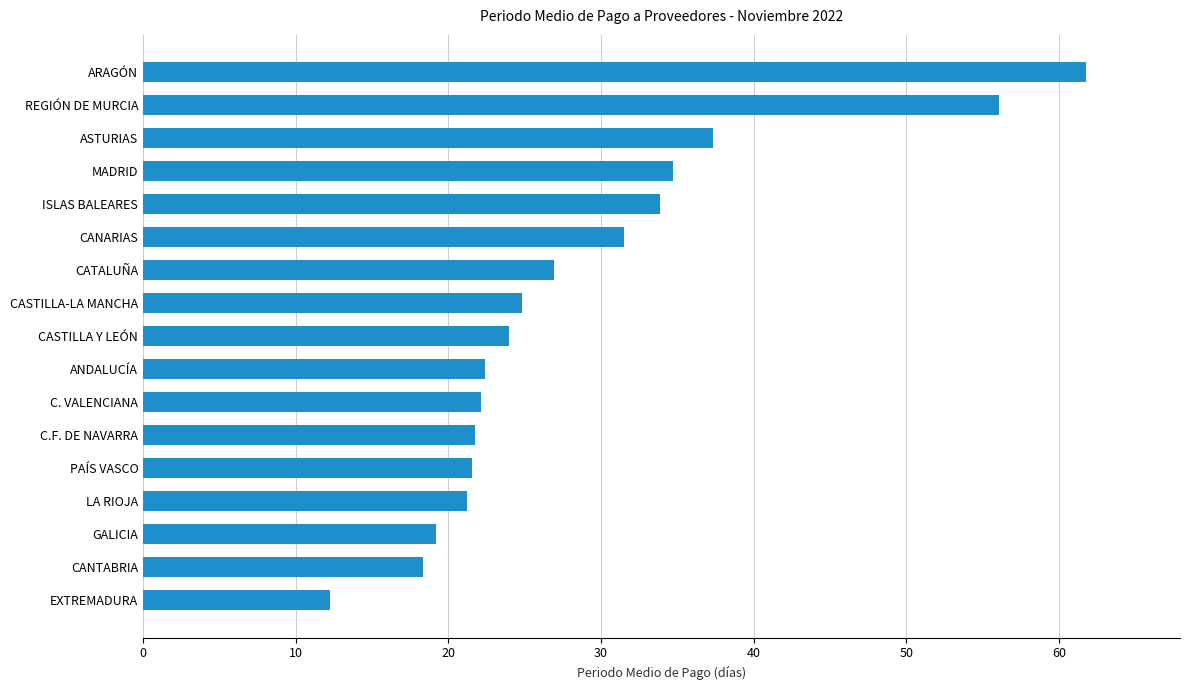

The value at PAÍS VASCO is 29.5. True or false?

False